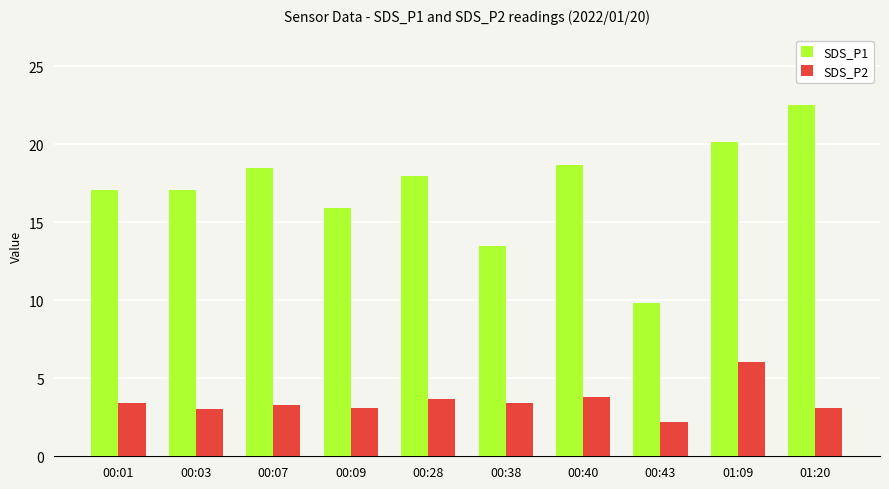

At which label does SDS_P2 first exceed 3?

00:01